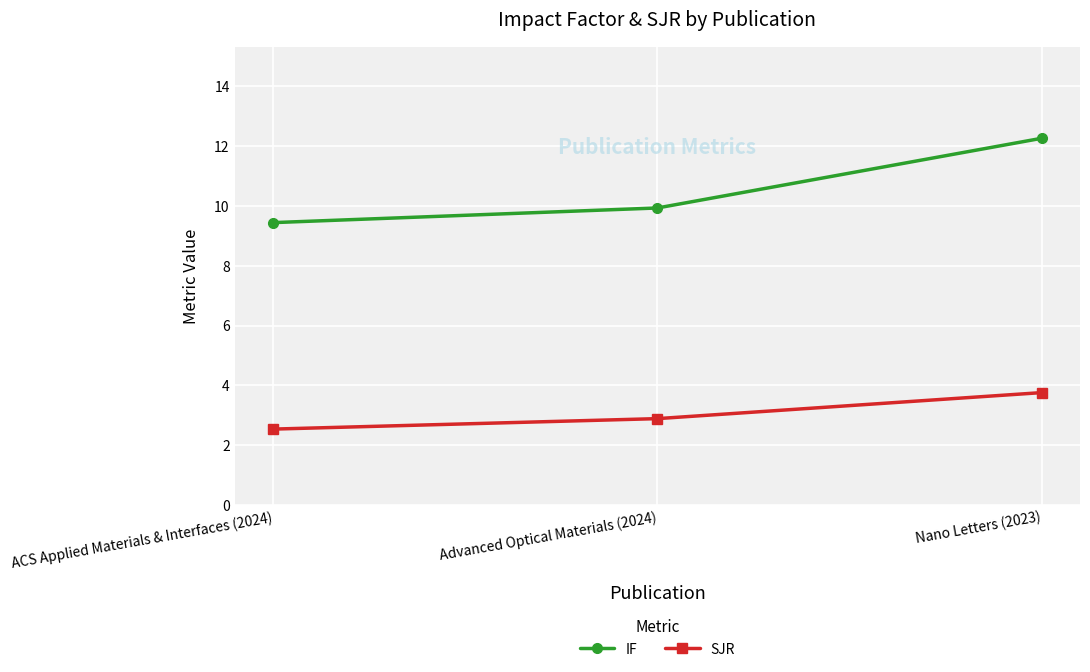

What is the difference between the highest and lowest values at Advanced Optical Materials (2024)?

7.0